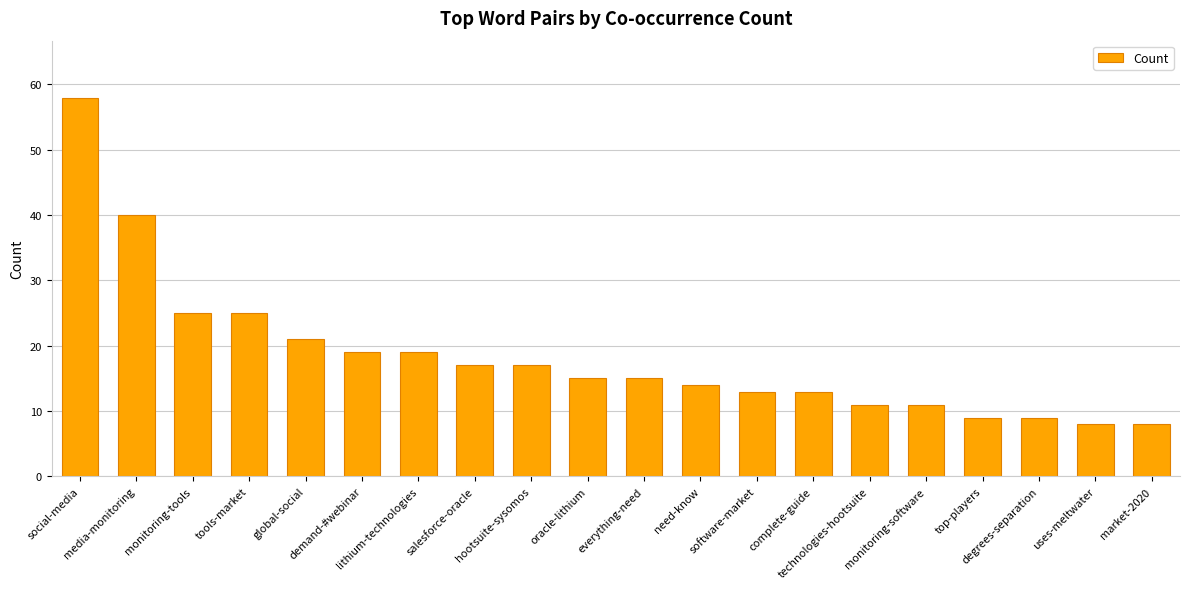

Reading left to right, extract all data points from this chart.

58	40	25	25	21	19	19	17	17	15	15	14	13	13	11	11	9	9	8	8